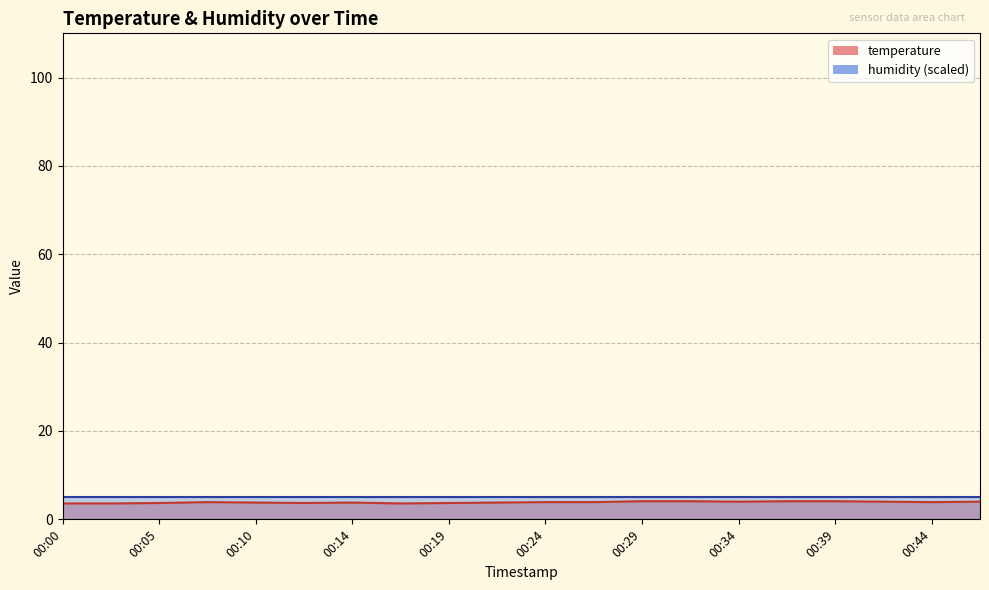

Is it true that the value at 00:02 is 1.5?

False